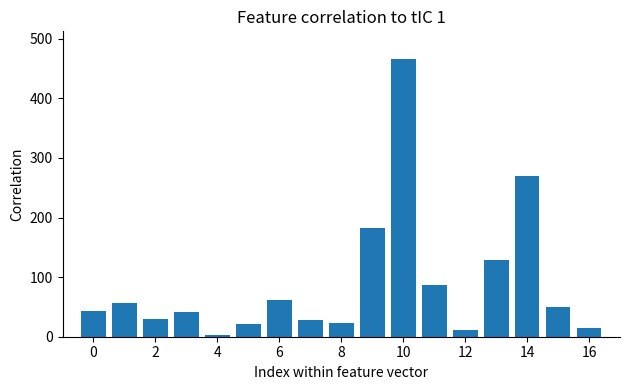

What is the sum of all values?

1516